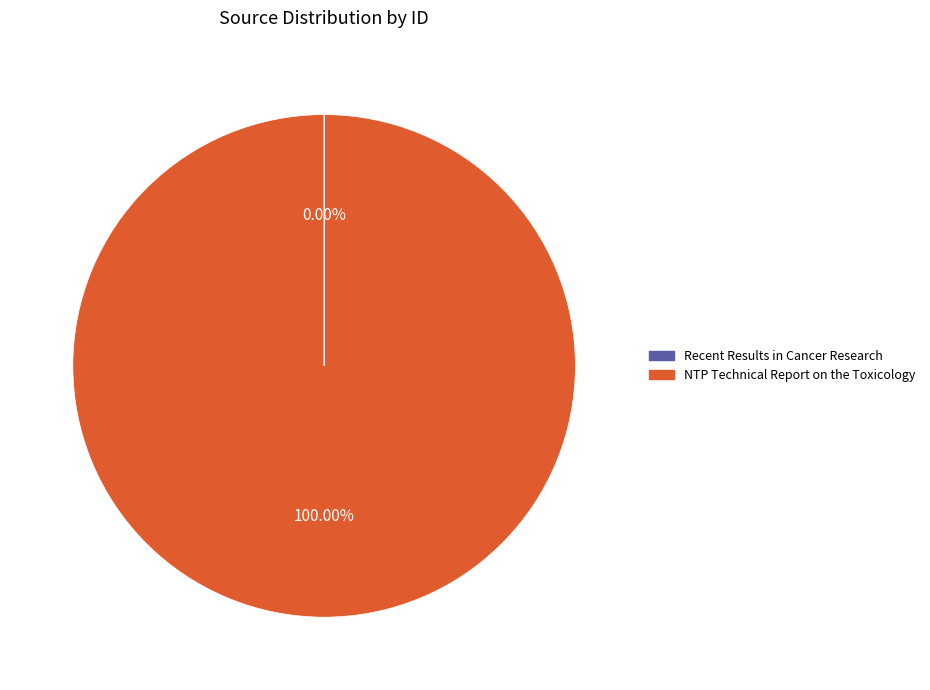

Which slice represents more than half of the pie?

NTP Technical Report on the Toxicology